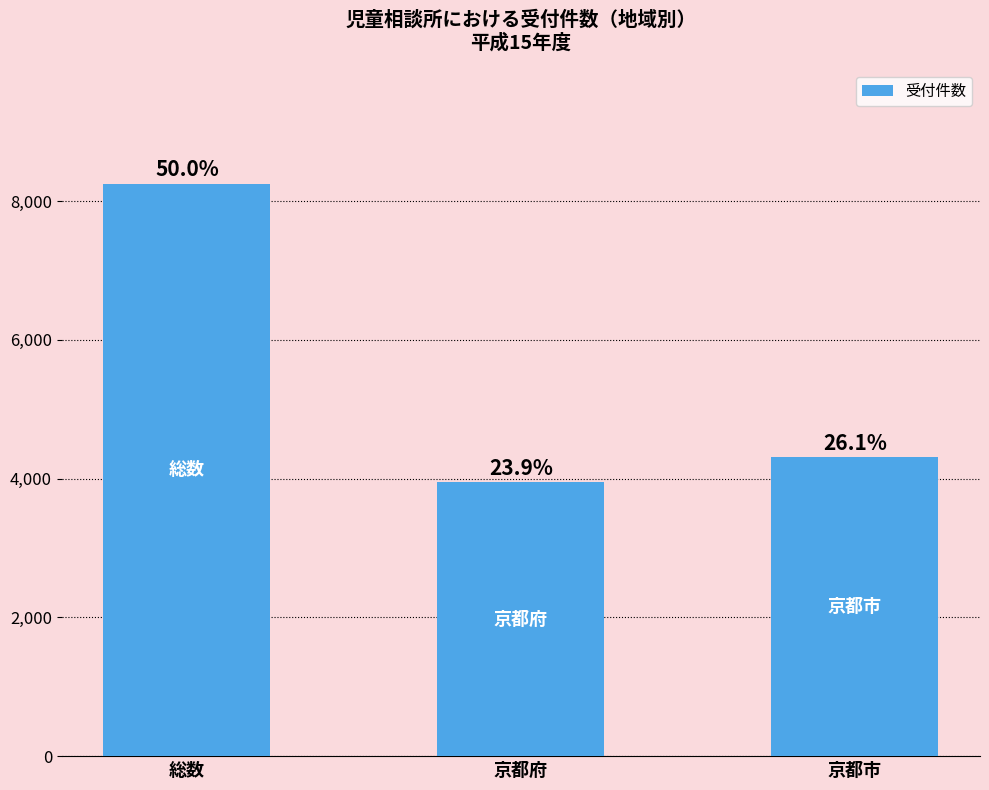

What is the change in value from 京都府 to 京都市?

+363